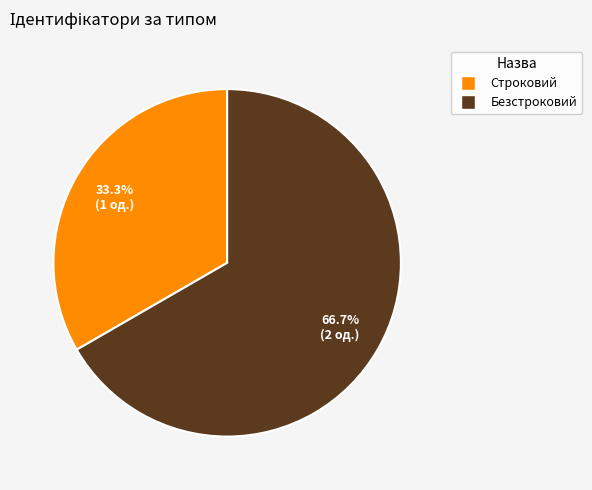

How many slices are in this pie chart?

2